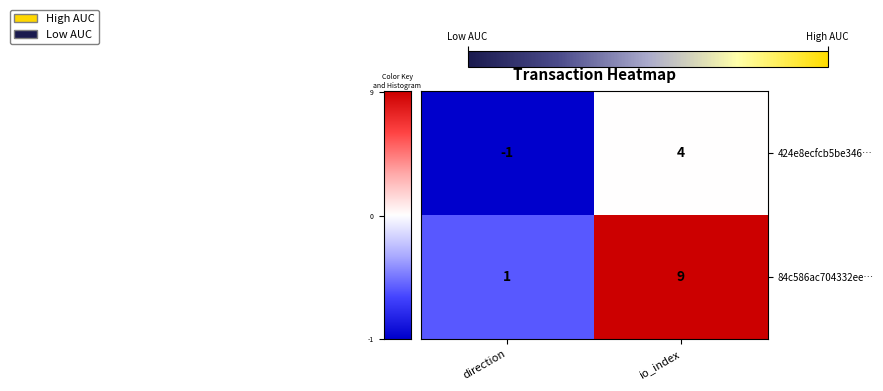

The 424e8ecfcb5be346… series shows 0 at direction. True or false?

False